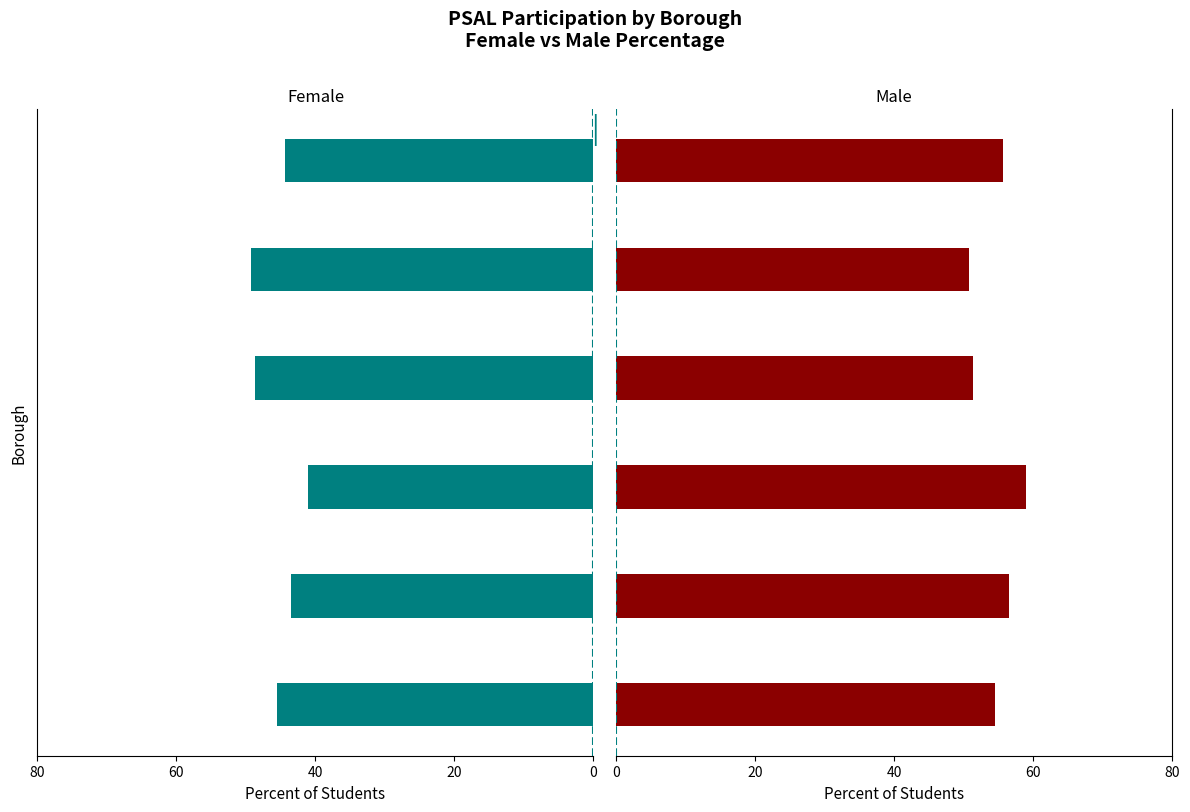

What is the maximum value for Female Participation (%)?

49.2